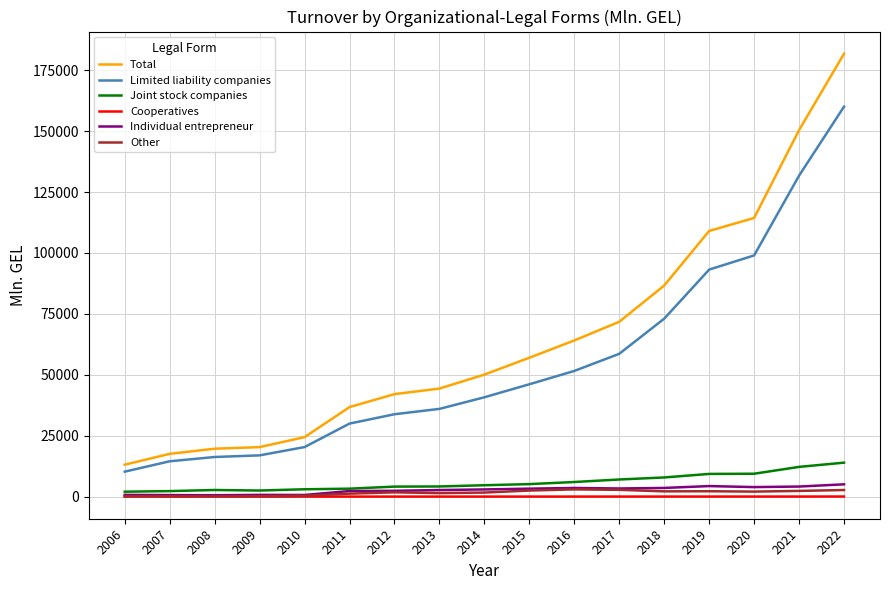

How many values in the Other series are below 1743?

8